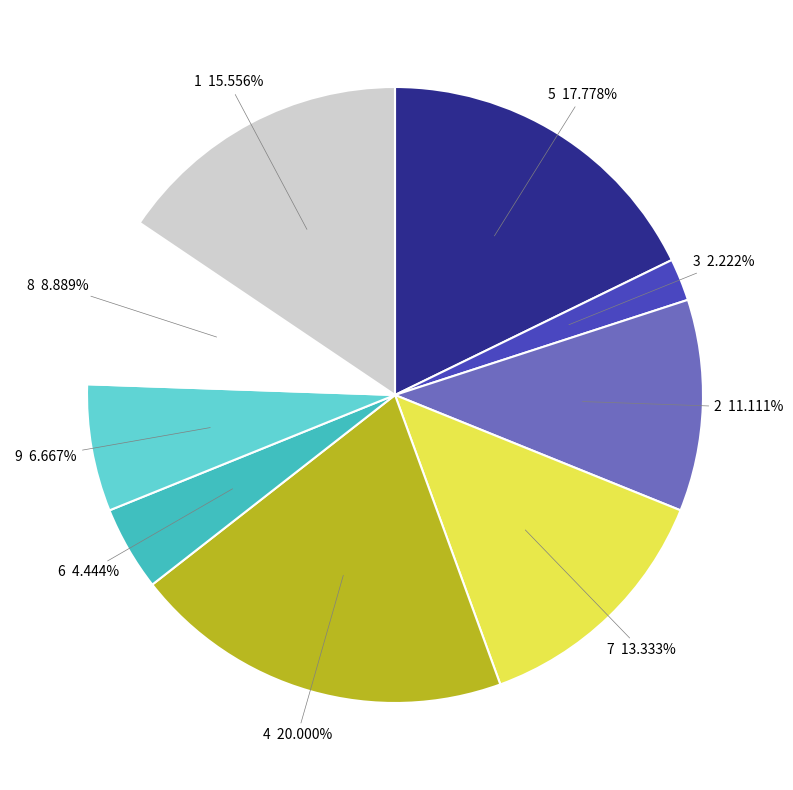

True or false: 8 accounts for 18% of the total.

False